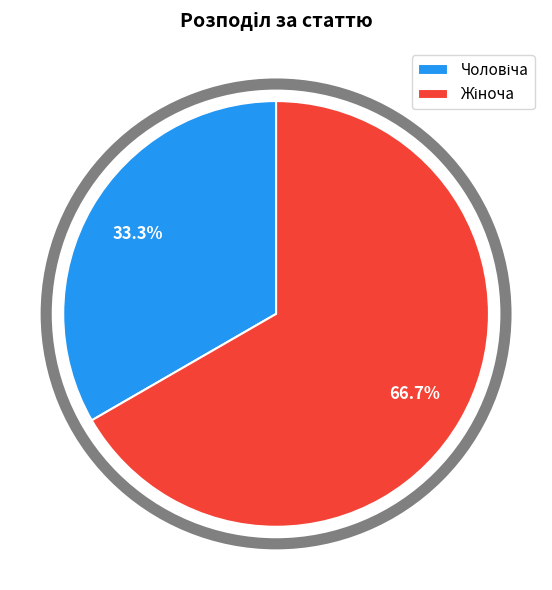

To the nearest percent, what is the average slice percentage?

50%